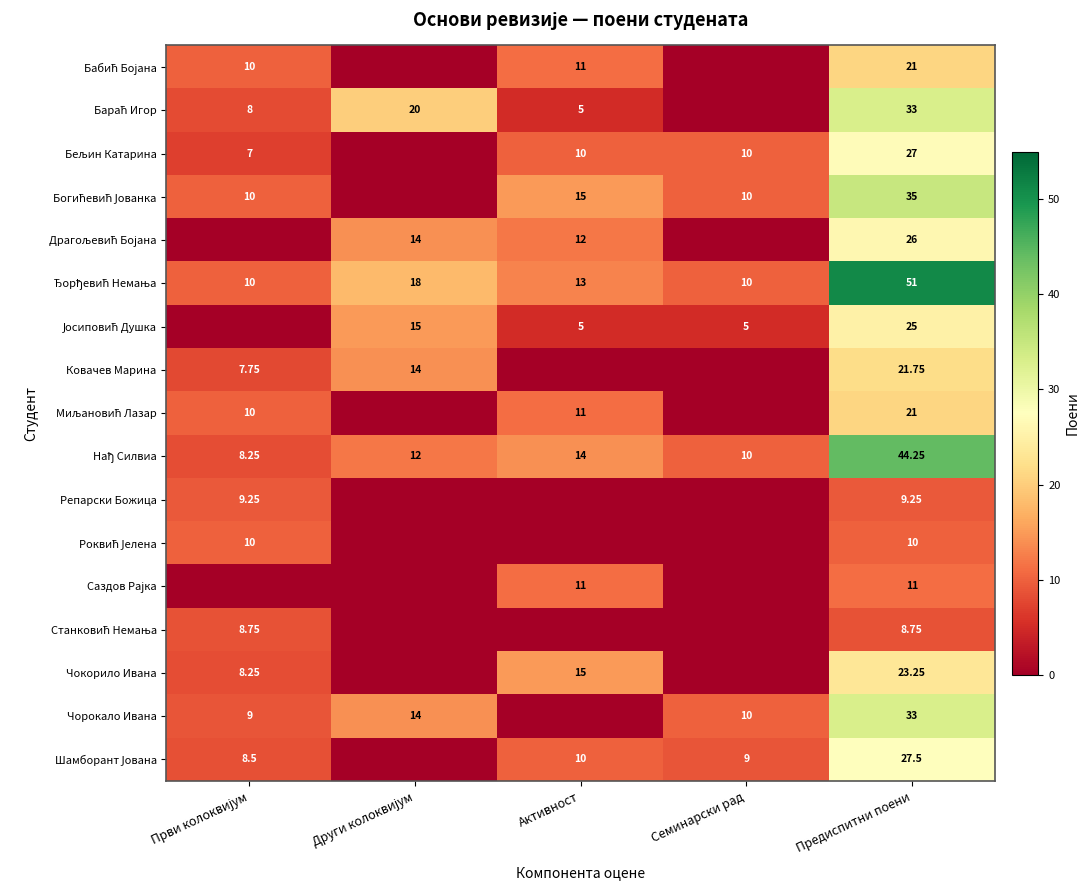

Rank the categories by Бабић Бојана value from lowest to highest.

Други колоквијум, Семинарски рад, Први колоквијум, Активност, Предиспитни поени